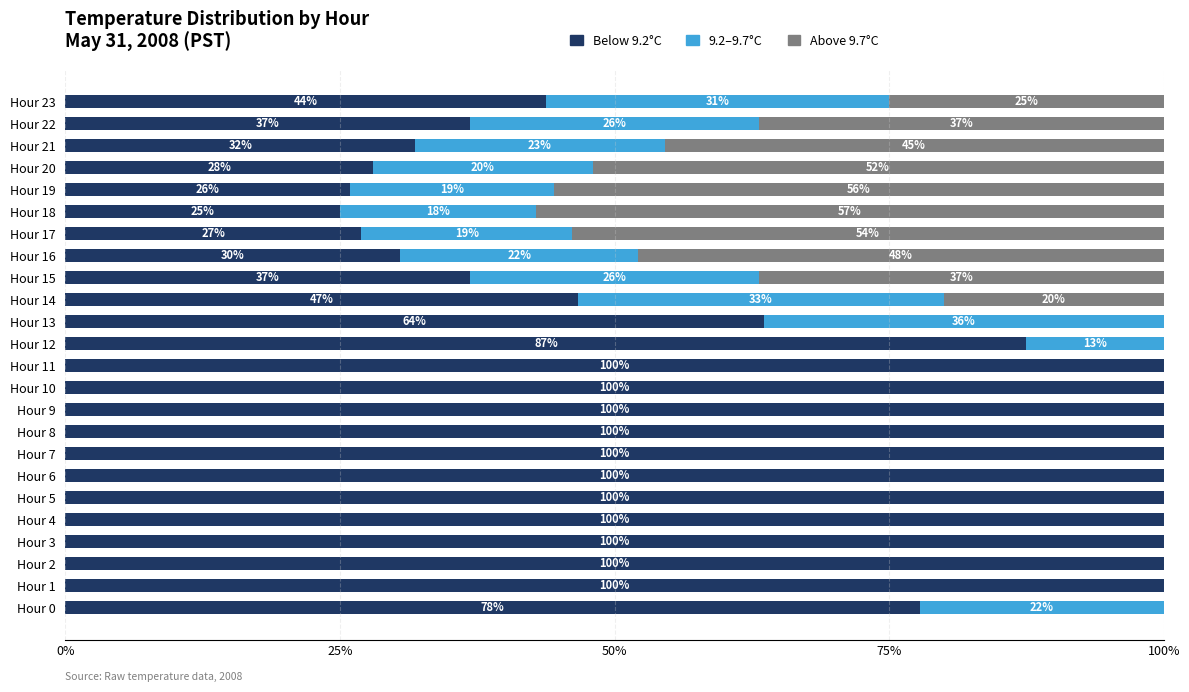

Count the number of categories in the chart.

24